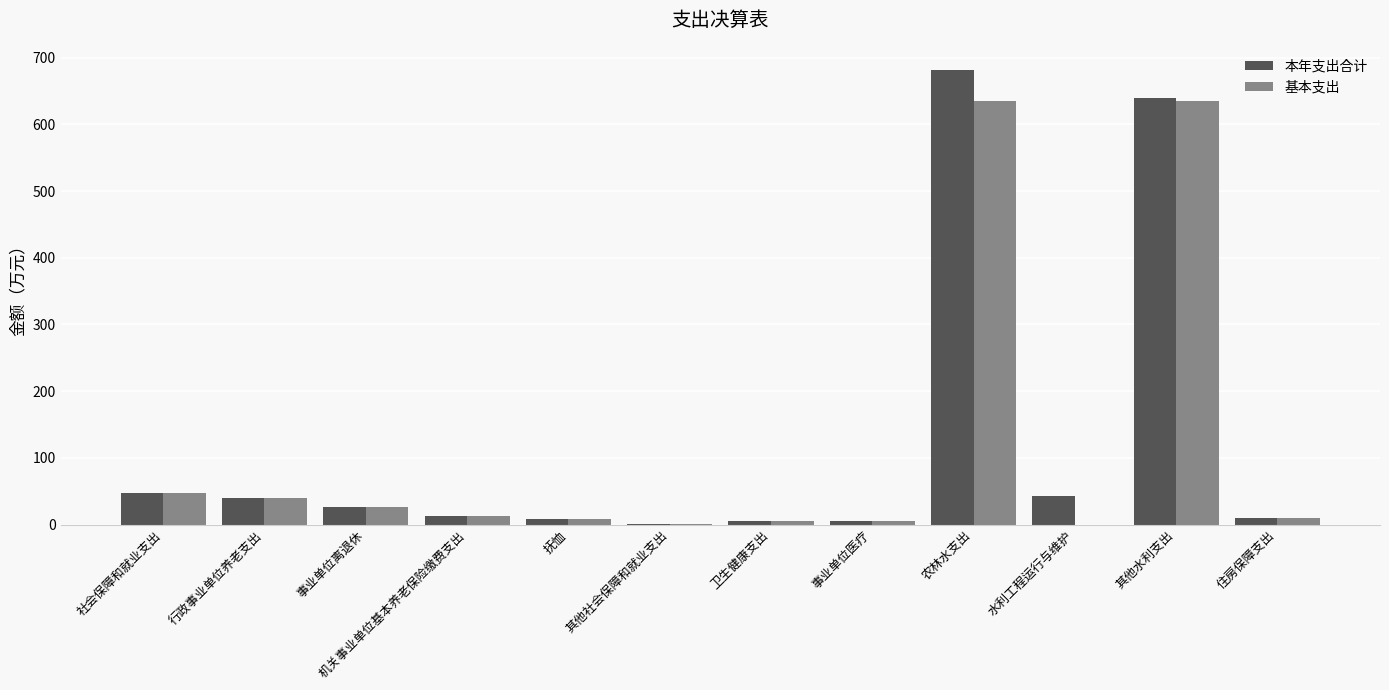

Which series changed the most between 行政事业单位养老支出 and 农林水支出?

本年支出合计